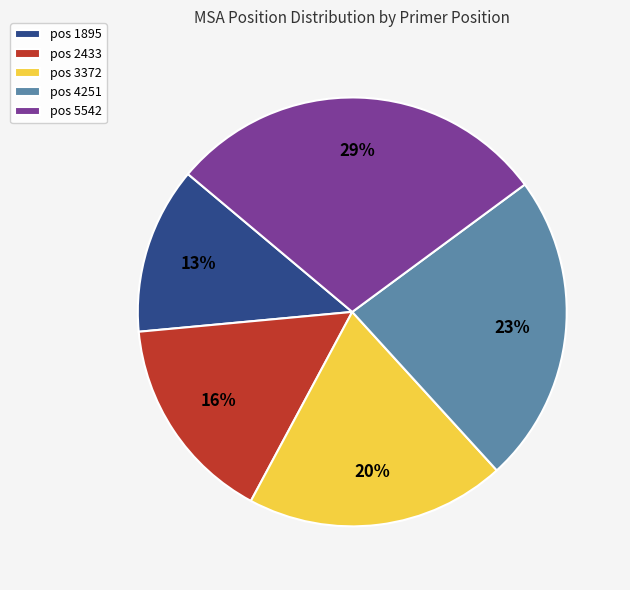

What is the largest slice in the pie chart?

pos 5542